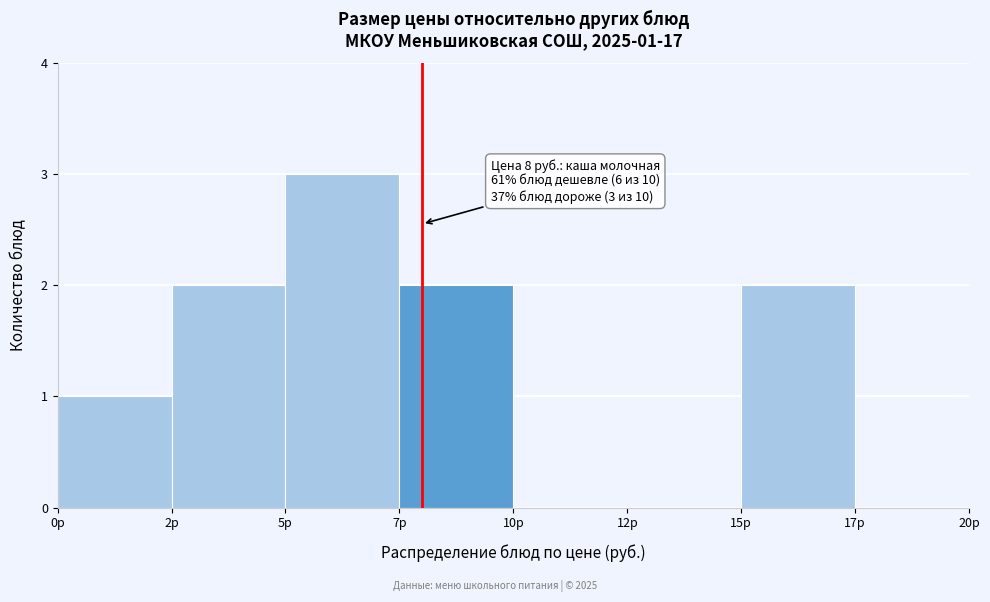

Reading left to right, extract all data points from this chart.

0р=1	2р=2	5р=3	7р=2	10р=0	12р=0	15р=2	17р=0